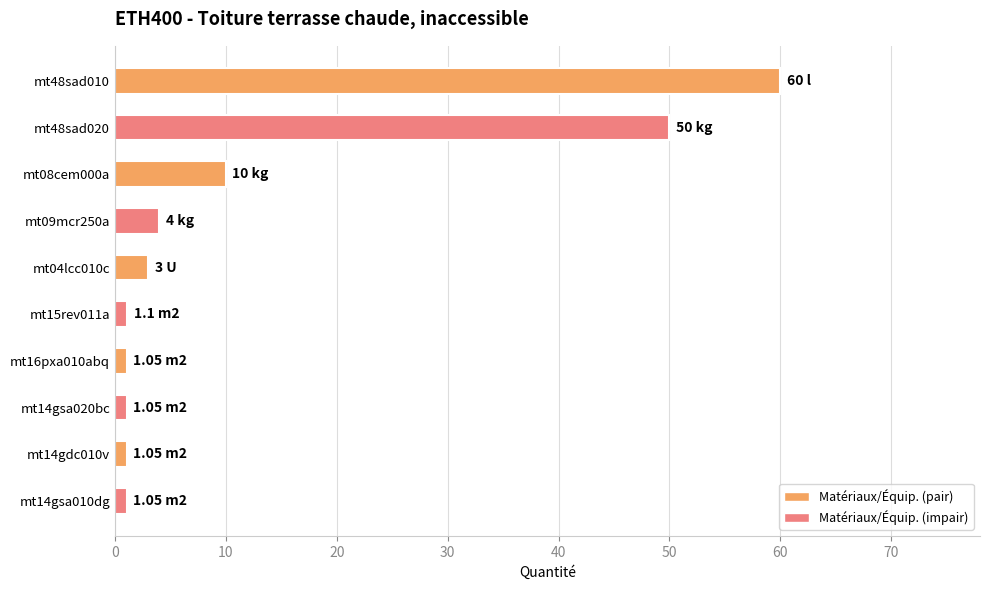

What is the average value?

13.2